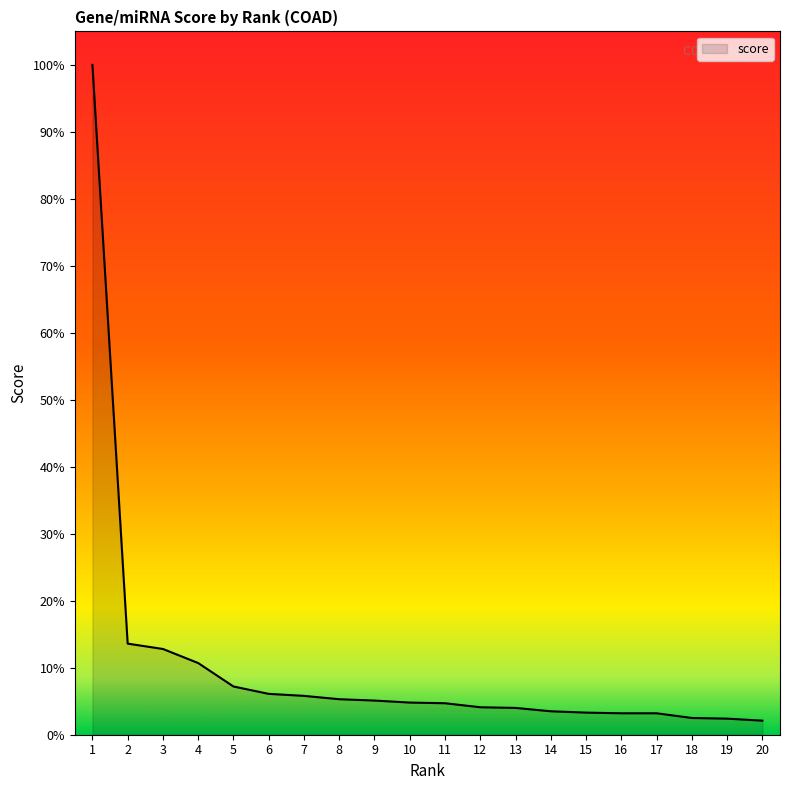

What is the value of the 1st point from the left?

1.0